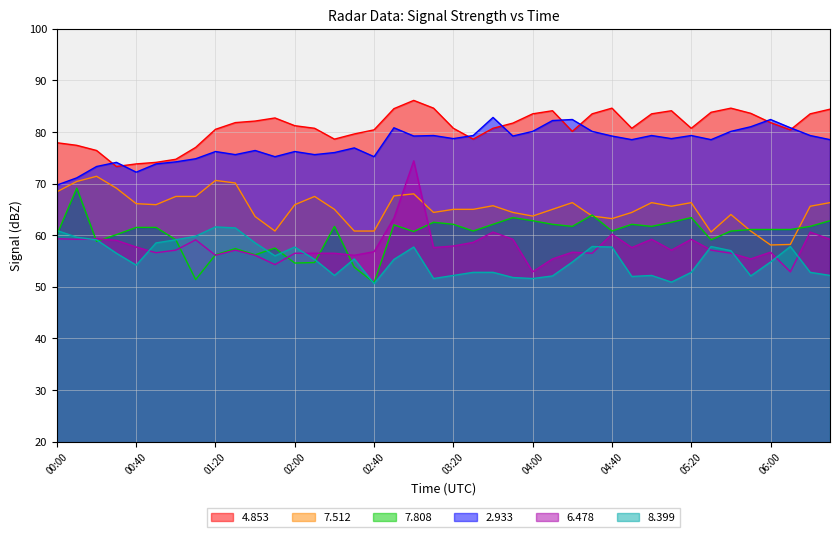

What value does the 6.478 series have at 03:50?

59.2